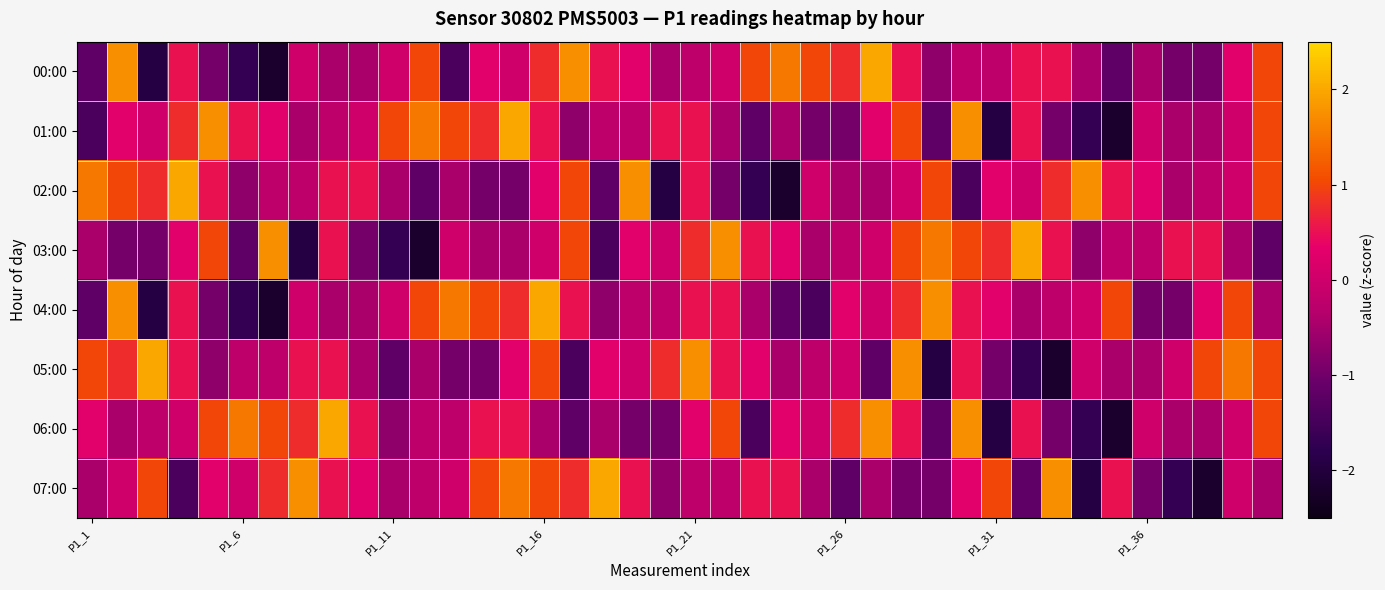

Reading left to right, transcribe all the data shown in this chart.

00:00: -1.2	1.8	-1.9	0.5	-1.0	-1.7	-2.2	0.0	-0.5	-0.5	0.0	1.0	-1.4	0.3	0.0	0.8	1.8	0.5	0.3	-0.5	-0.2	0.0	1.0	1.5	1.0	0.8	2.0	0.5	-0.7	-0.2	-0.2	0.5	0.5	-0.5	-1.2	-0.5	-1.0	-1.0	0.3	1.0
01:00: -1.4	0.3	0.0	0.8	1.8	0.5	0.3	-0.5	-0.2	0.0	1.0	1.5	1.0	0.8	2.0	0.5	-0.7	-0.2	-0.2	0.5	0.5	-0.5	-1.2	-0.5	-1.0	-1.0	0.3	1.0	-1.2	1.8	-1.9	0.5	-1.0	-1.7	-2.2	0.0	-0.5	-0.5	0.0	1.0
02:00: 1.5	1.0	0.8	2.0	0.5	-0.7	-0.2	-0.2	0.5	0.5	-0.5	-1.2	-0.5	-1.0	-1.0	0.3	1.0	-1.2	1.8	-1.9	0.5	-1.0	-1.7	-2.2	0.0	-0.5	-0.5	0.0	1.0	-1.4	0.3	0.0	0.8	1.8	0.5	0.3	-0.5	-0.2	0.0	1.0
03:00: -0.5	-1.0	-1.0	0.3	1.0	-1.2	1.8	-1.9	0.5	-1.0	-1.7	-2.2	0.0	-0.5	-0.5	0.0	1.0	-1.4	0.3	0.0	0.8	1.8	0.5	0.3	-0.5	-0.2	0.0	1.0	1.5	1.0	0.8	2.0	0.5	-0.7	-0.2	-0.2	0.5	0.5	-0.5	-1.2
04:00: -1.2	1.8	-1.9	0.5	-1.0	-1.7	-2.2	0.0	-0.5	-0.5	0.0	1.0	1.5	1.0	0.8	2.0	0.5	-0.7	-0.2	-0.2	0.5	0.5	-0.5	-1.2	-1.4	0.3	0.0	0.8	1.8	0.5	0.3	-0.5	-0.2	0.0	1.0	-1.0	-1.0	0.3	1.0	-0.5
05:00: 1.0	0.8	2.0	0.5	-0.7	-0.2	-0.2	0.5	0.5	-0.5	-1.2	-0.5	-1.0	-1.0	0.3	1.0	-1.4	0.3	0.0	0.8	1.8	0.5	0.3	-0.5	-0.2	0.0	-1.2	1.8	-1.9	0.5	-1.0	-1.7	-2.2	0.0	-0.5	-0.5	0.0	1.0	1.5	1.0
06:00: 0.3	-0.5	-0.2	0.0	1.0	1.5	1.0	0.8	2.0	0.5	-0.7	-0.2	-0.2	0.5	0.5	-0.5	-1.2	-0.5	-1.0	-1.0	0.3	1.0	-1.4	0.3	0.0	0.8	1.8	0.5	-1.2	1.8	-1.9	0.5	-1.0	-1.7	-2.2	0.0	-0.5	-0.5	0.0	1.0
07:00: -0.5	0.0	1.0	-1.4	0.3	0.0	0.8	1.8	0.5	0.3	-0.5	-0.2	0.0	1.0	1.5	1.0	0.8	2.0	0.5	-0.7	-0.2	-0.2	0.5	0.5	-0.5	-1.2	-0.5	-1.0	-1.0	0.3	1.0	-1.2	1.8	-1.9	0.5	-1.0	-1.7	-2.2	0.0	-0.5